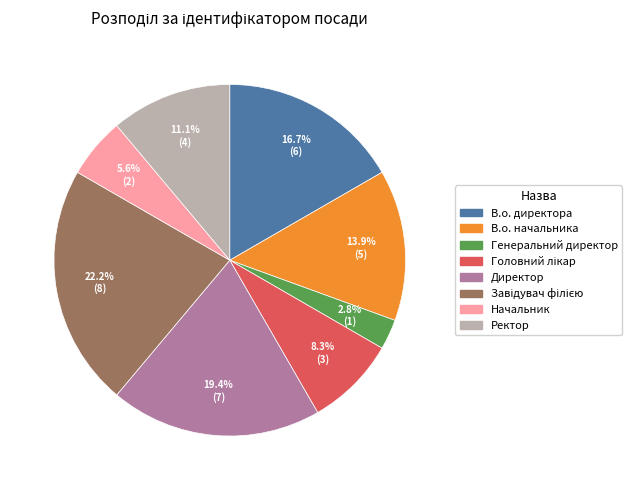

Do В.о. директора and В.о. начальника together represent more than half of the pie?

No